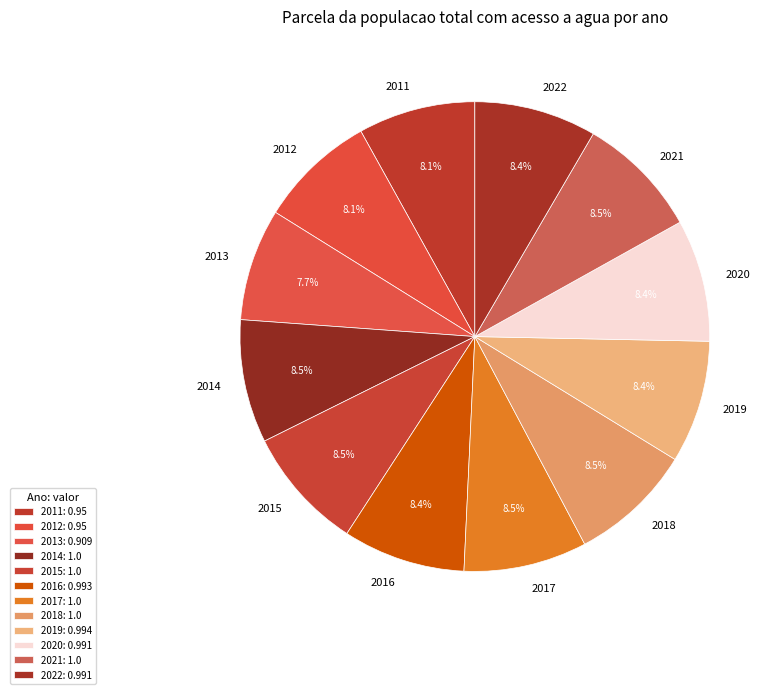

How many slices are in this pie chart?

12